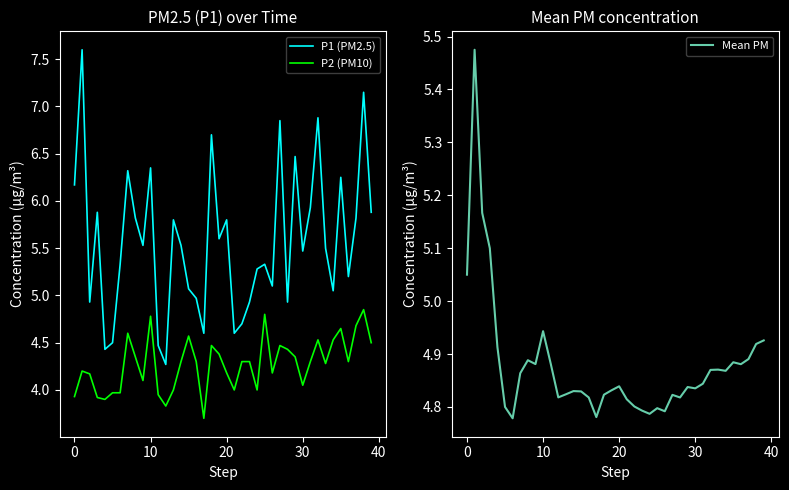

What is the sum of the P2 (PM10) values at 12 and 24?

7.8